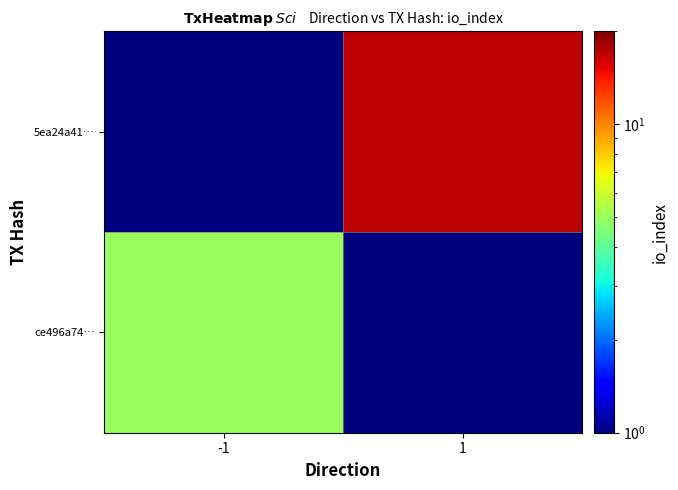

What is the difference between the highest and lowest values at 1?

17.0